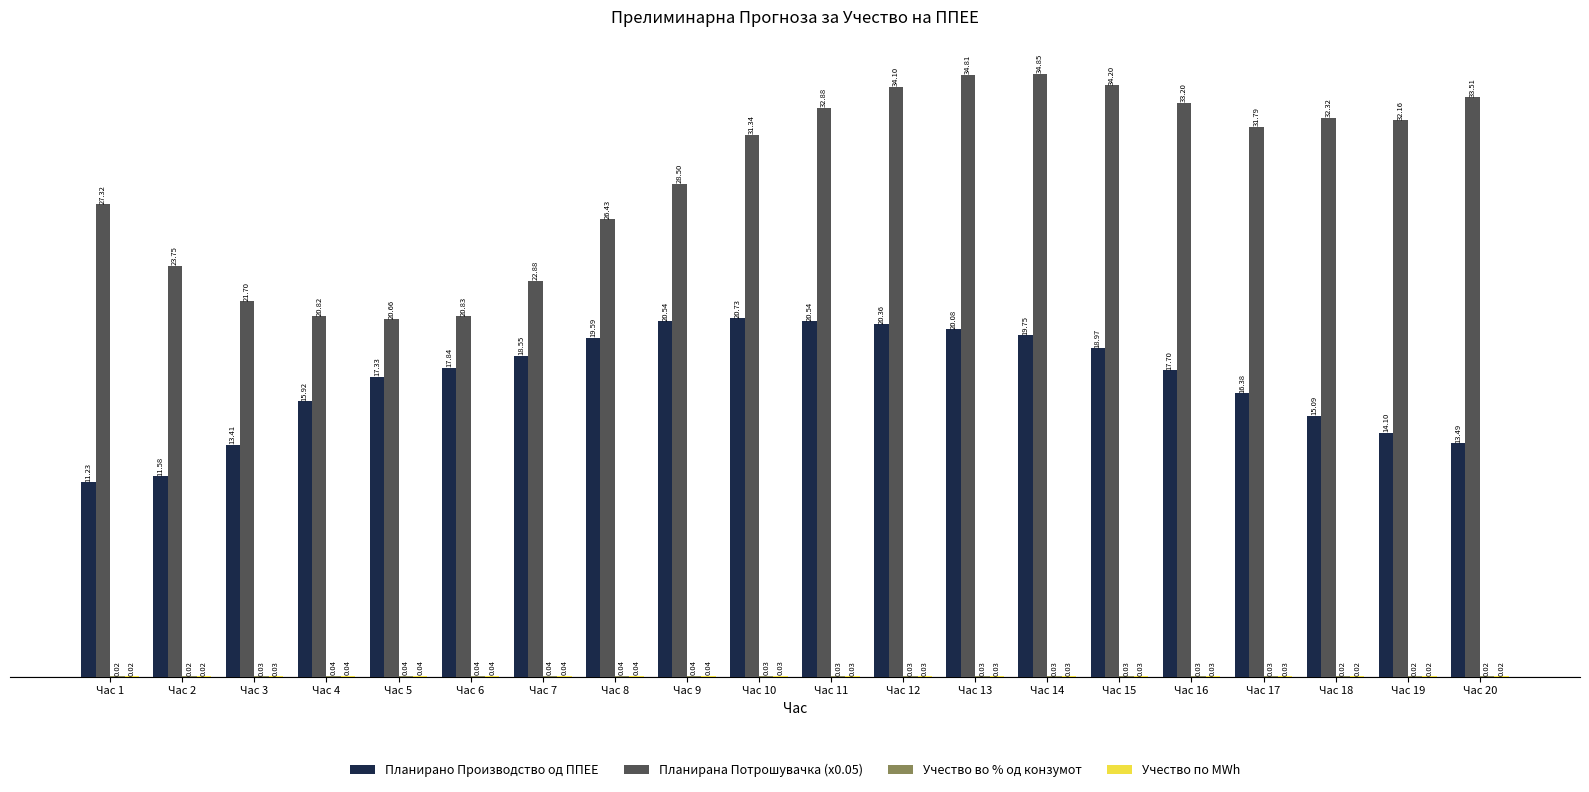

Which series changed the most between Час 6 and Час 10?

Планирана Потрошувачка (x0.05)